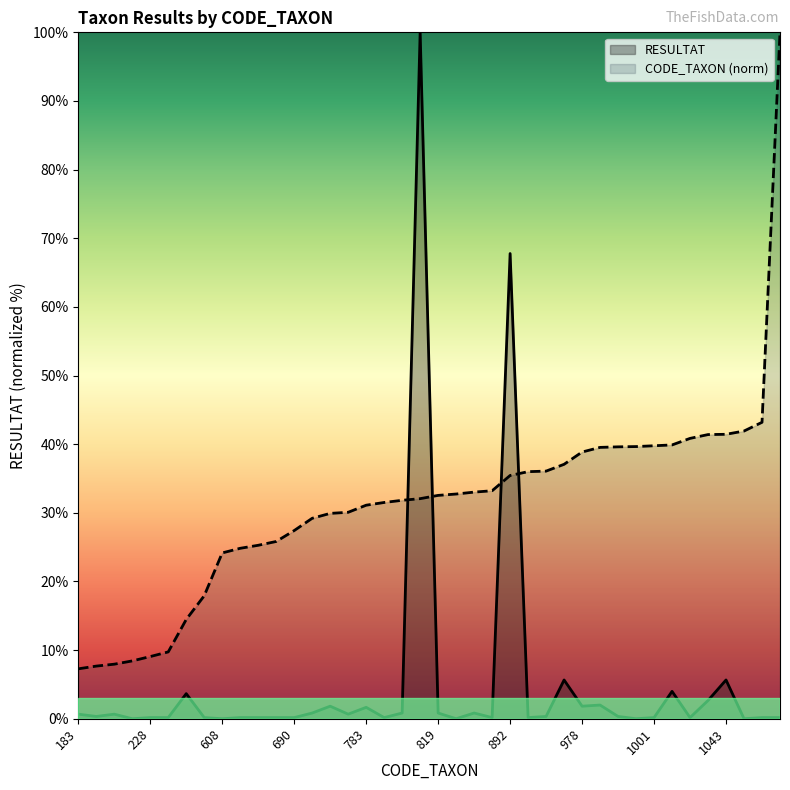

Which series has the widest spread of values?

RESULTAT